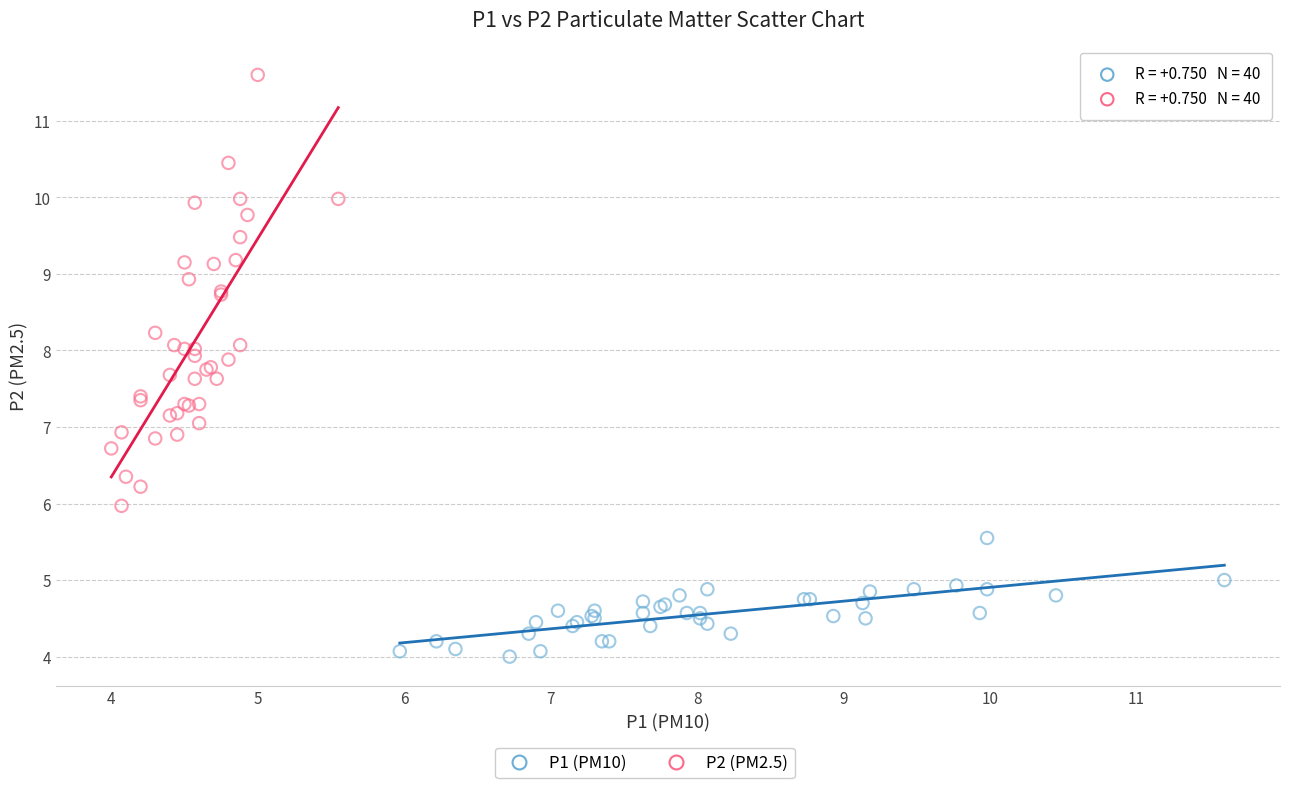

Which series contains the highest Y value?

P2 (PM2.5)